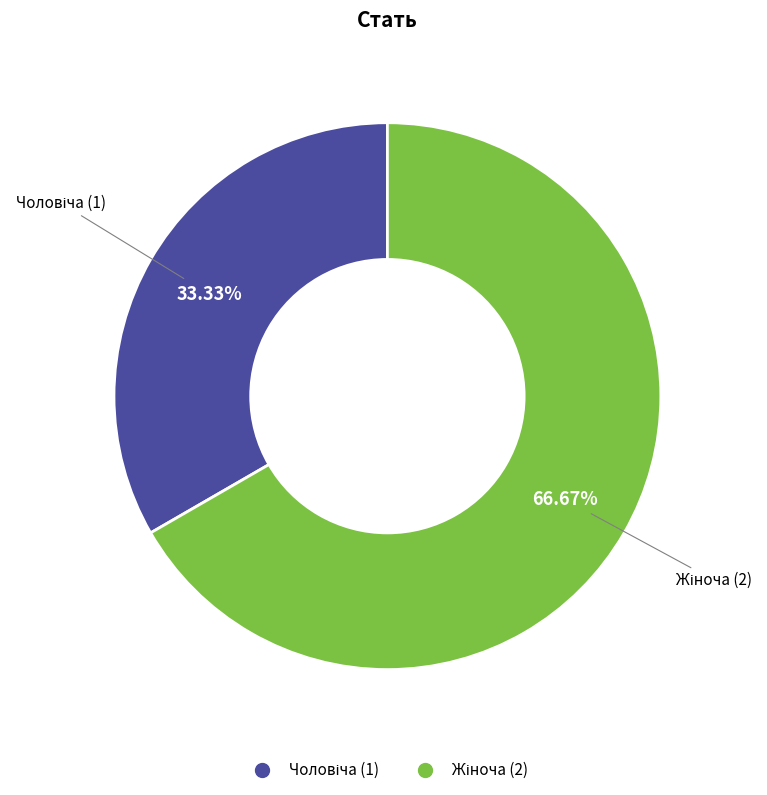

Is there any slice that represents more than half of the pie?

Yes